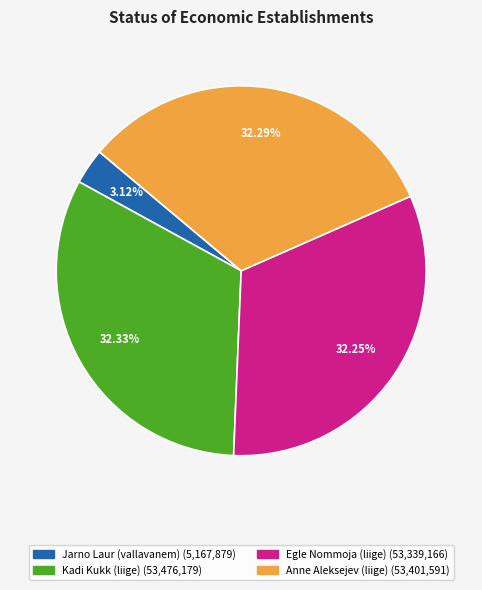

Is there any slice that represents more than half of the pie?

No